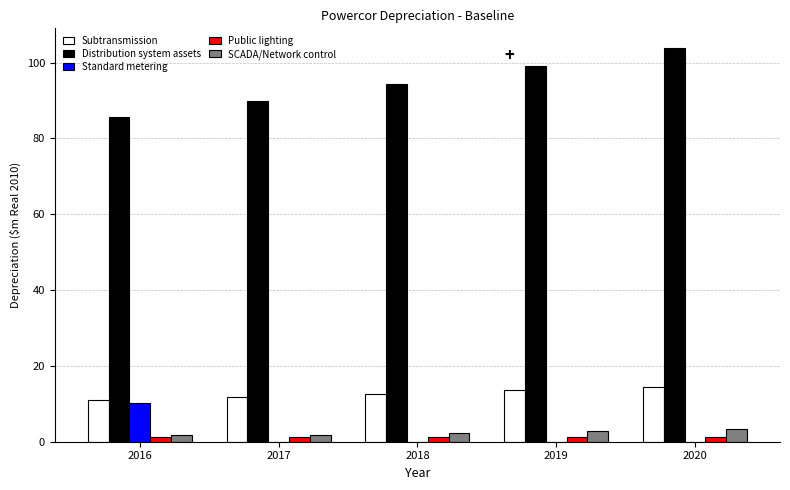

What is the average value of the SCADA/Network control series?

2.4